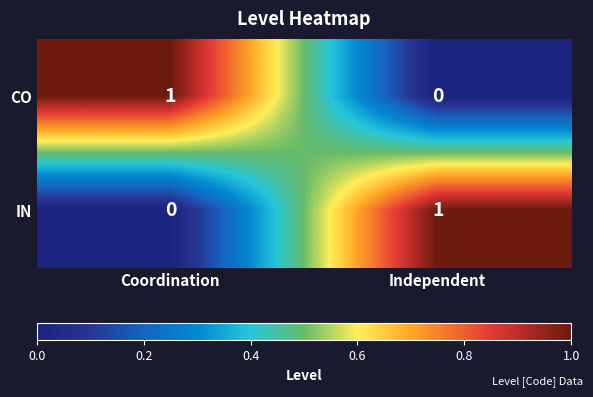

Is the value of IN at Coordination greater than the value of CO at Coordination?

No